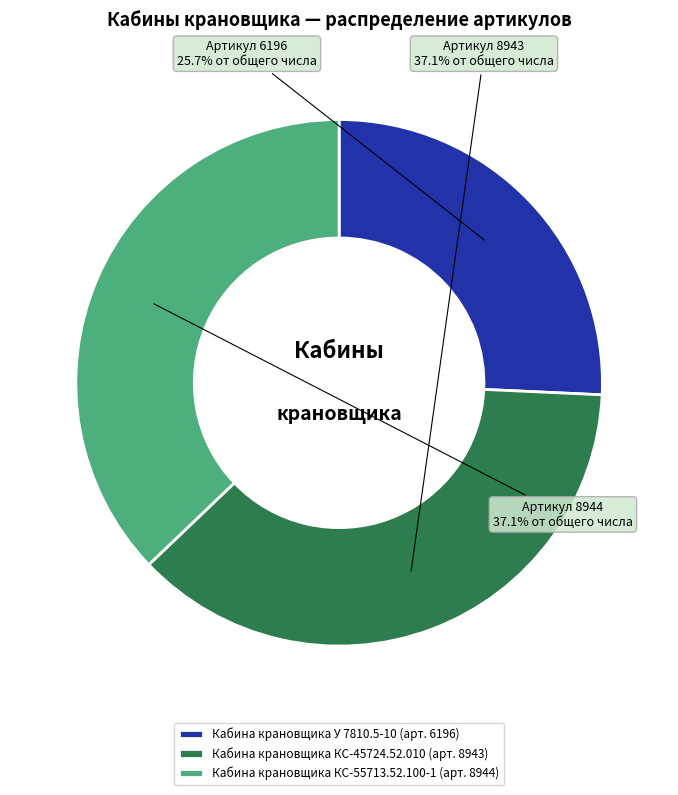

What percentage is the Кабина крановщика КС-55713.52.100-1 slice, to the nearest percent?

37%